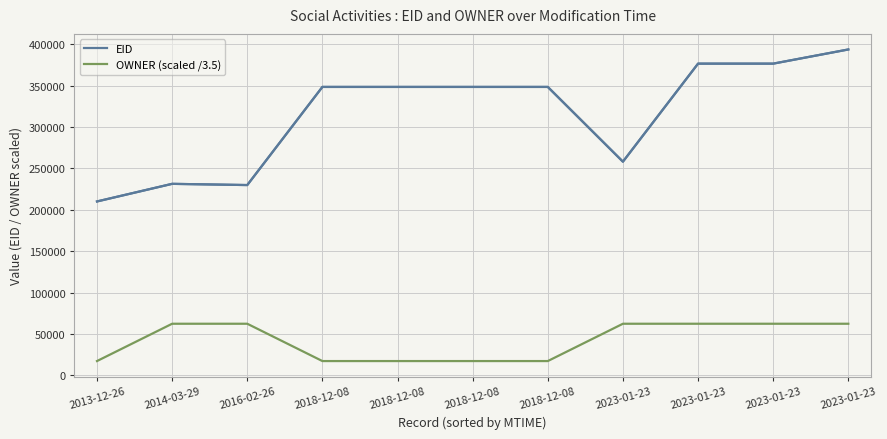

What are all the series names shown in the legend?

EID, OWNER (scaled /3.5)